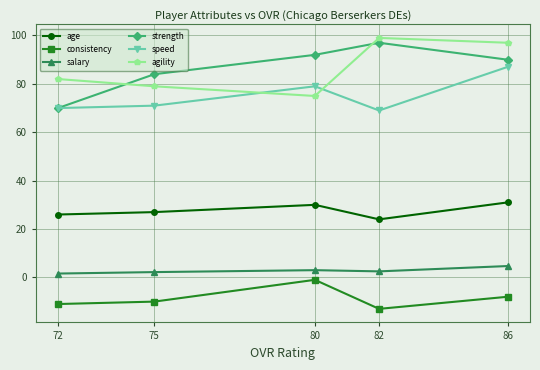

What are all the series names shown in the legend?

age, consistency, salary, strength, speed, agility